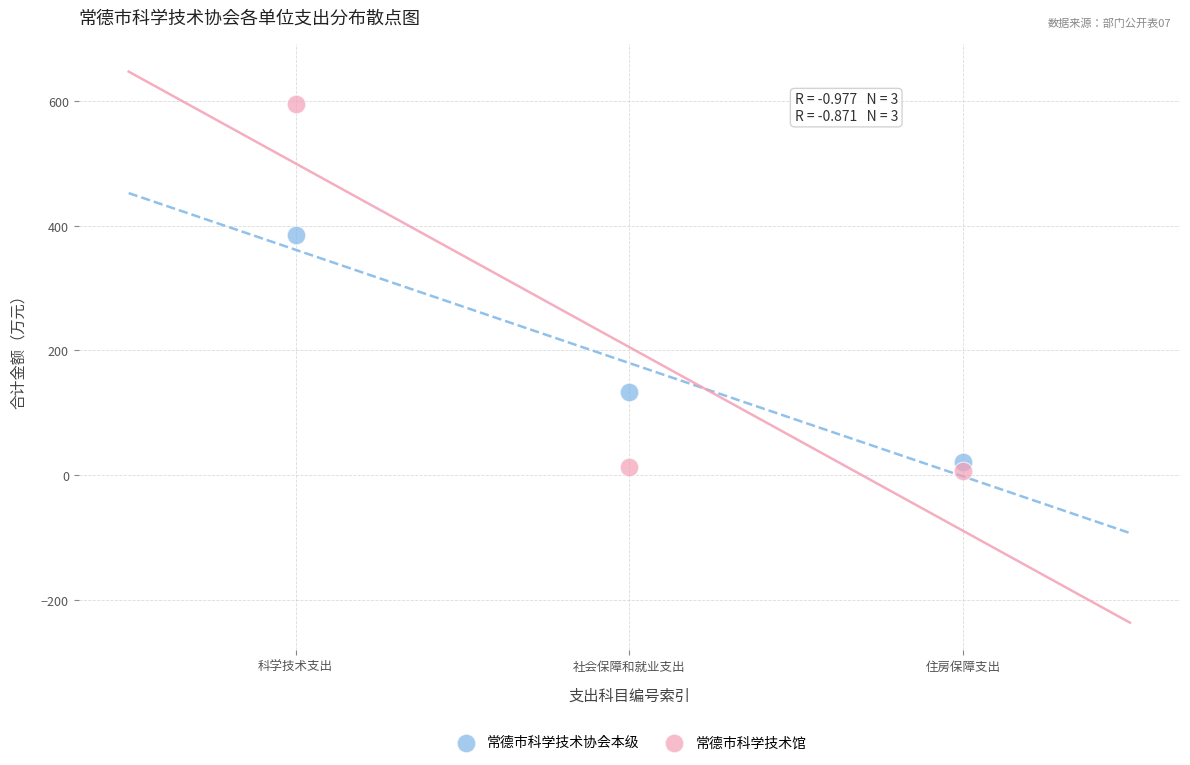

Which series contains the highest Y value?

常德市科学技术馆